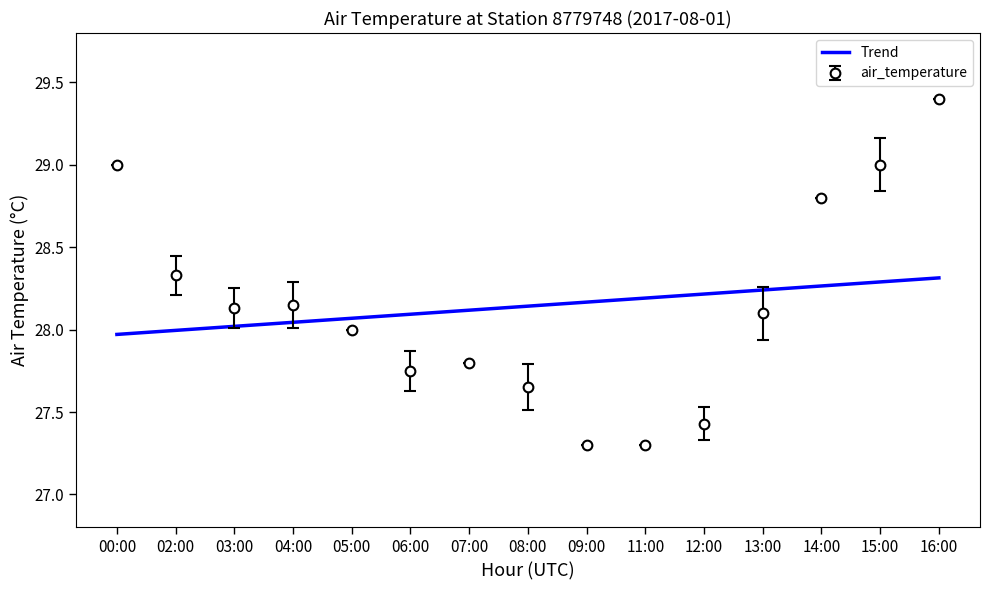

What is the total value across all series at 04:00?

56.2